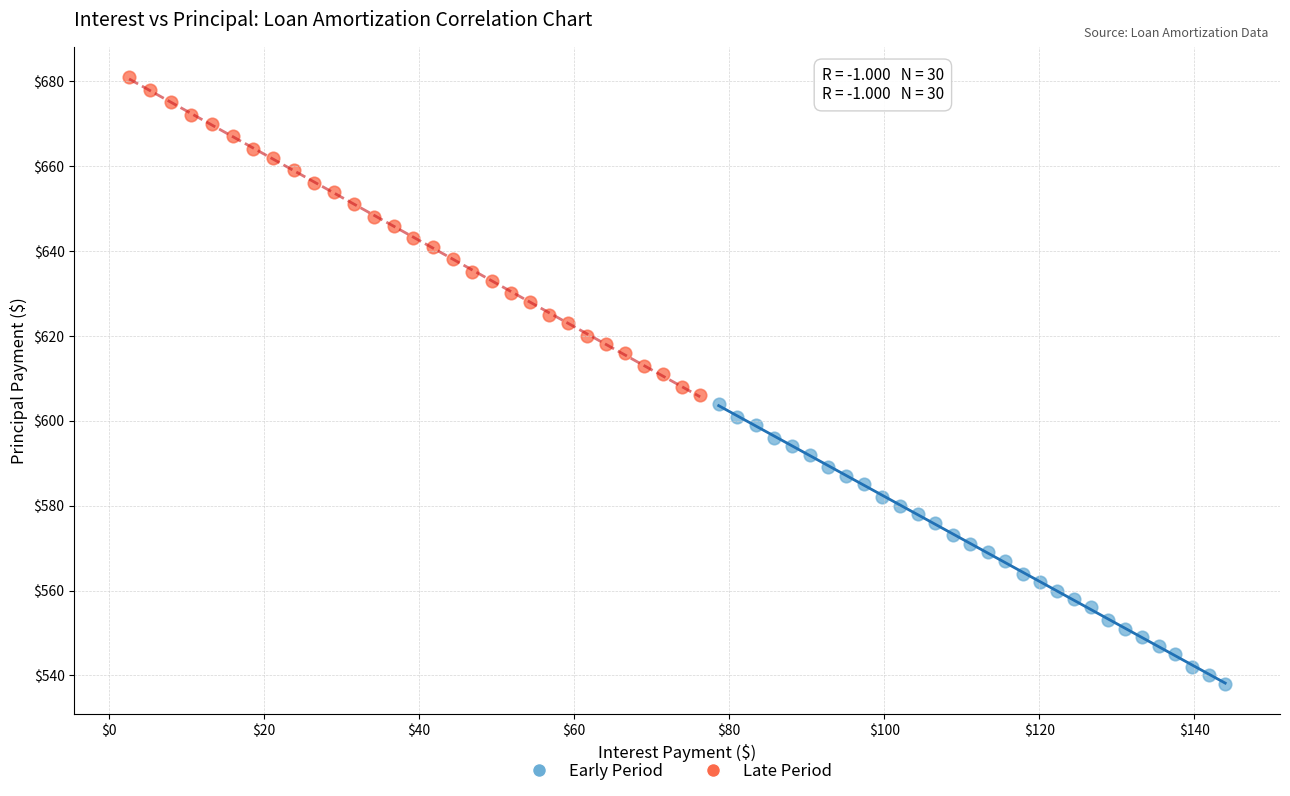

Which series has the largest Y range (max minus min)?

Late Period